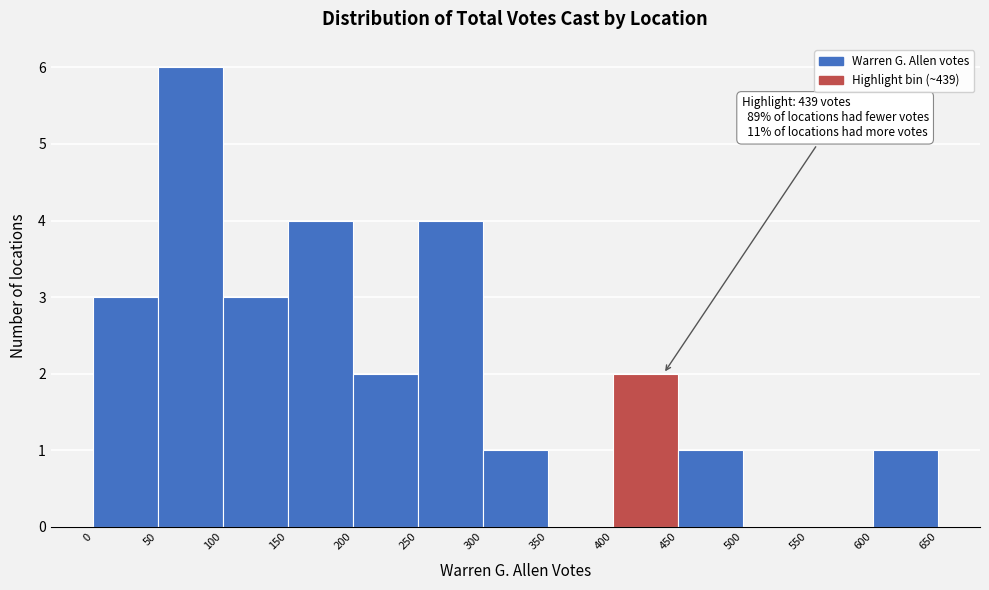

Over which range of the x-axis is the bar tallest?

50 to 100